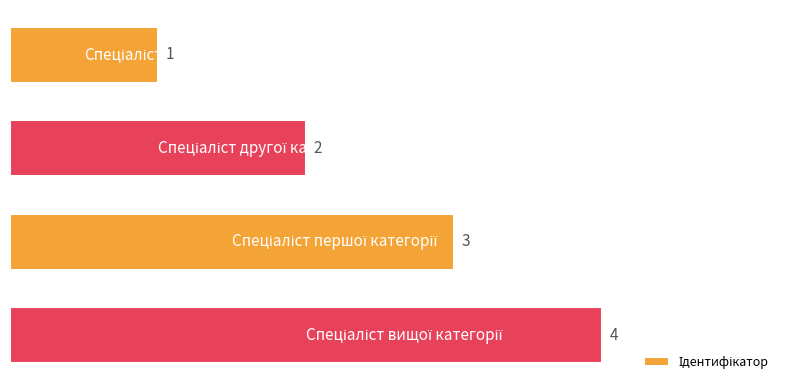

How many values are between 2 and 4?

3